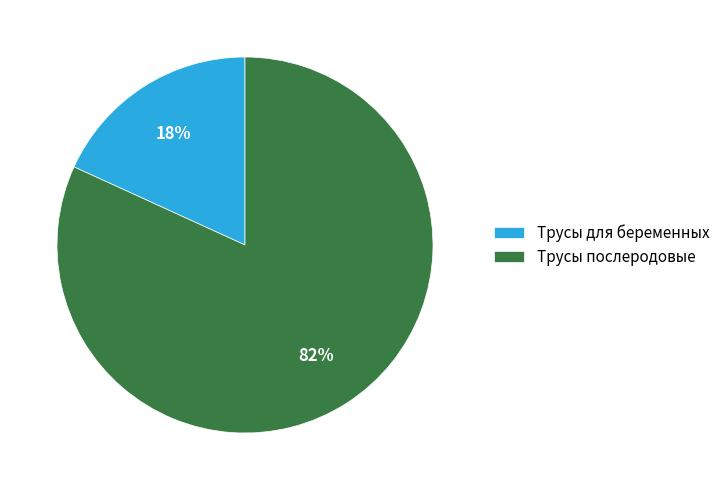

What is the smallest slice in the pie chart?

Трусы для беременных